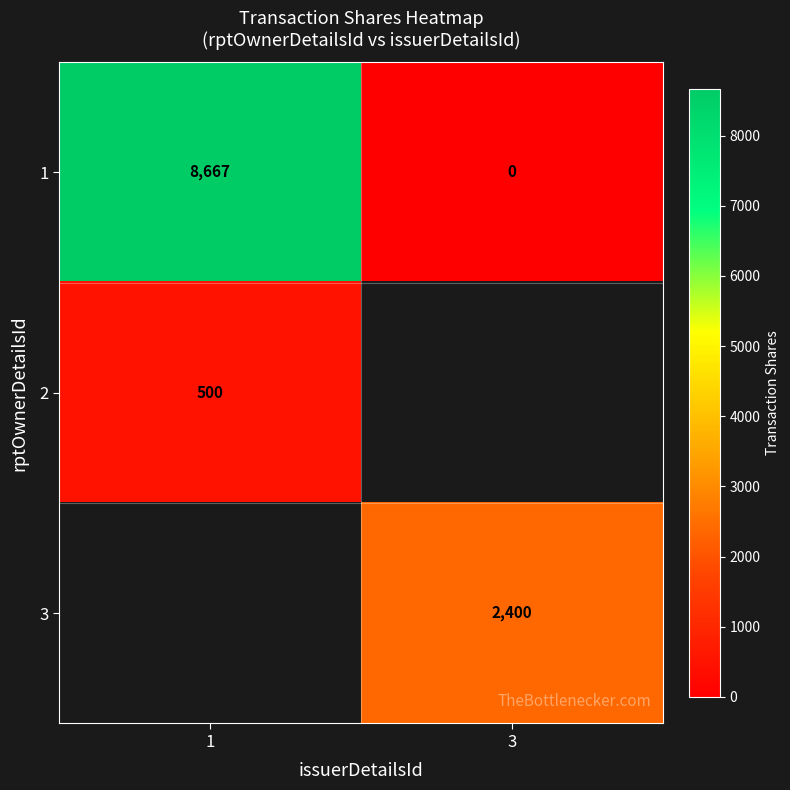

Count the 1 values in the range 0 to 8667.

2